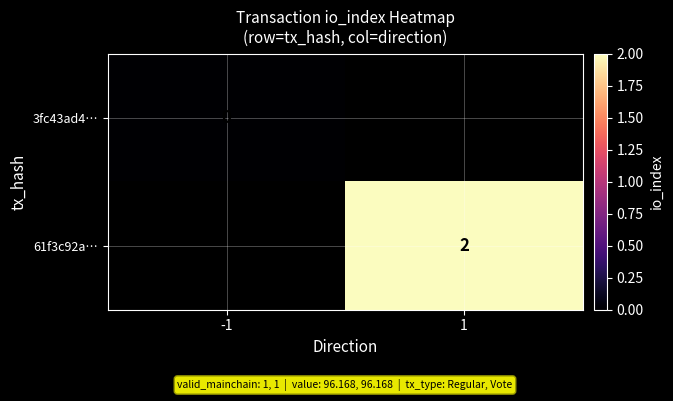

True or false: 61f3c92a… has a value of 1 at 1.

False